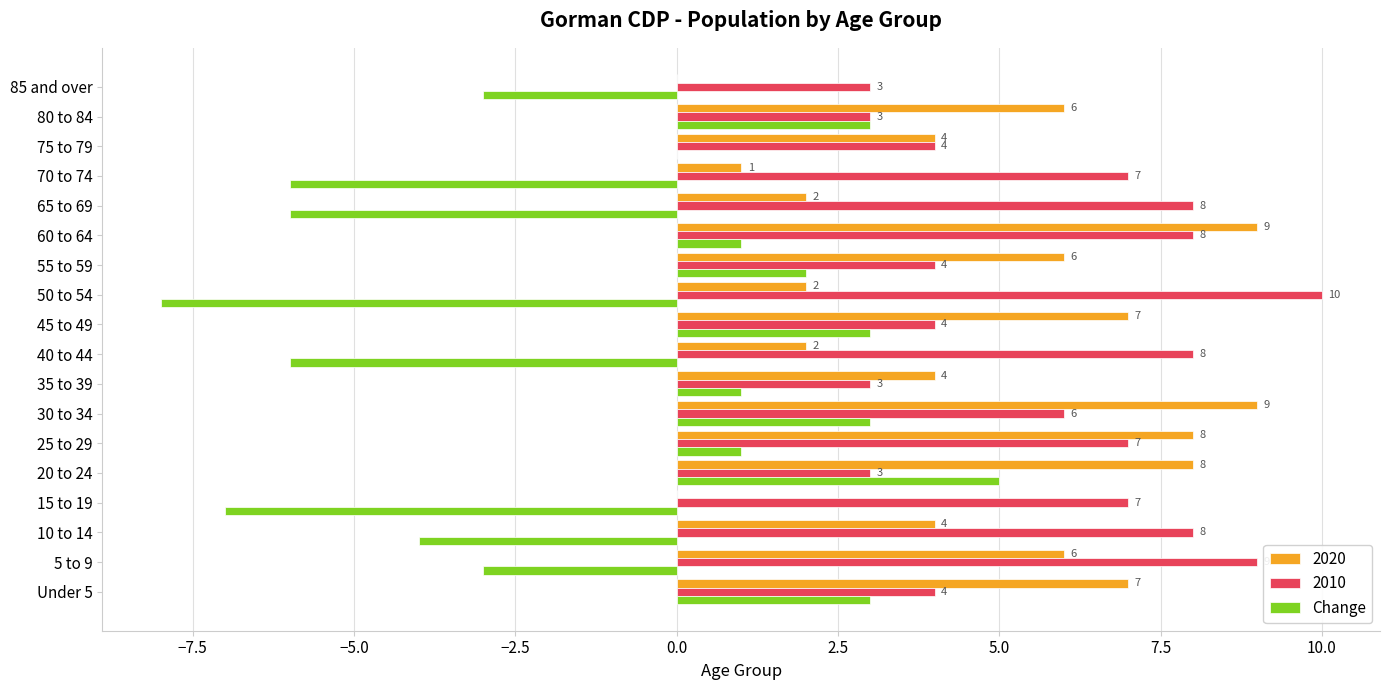

What is the sum of all 2010 values?

106